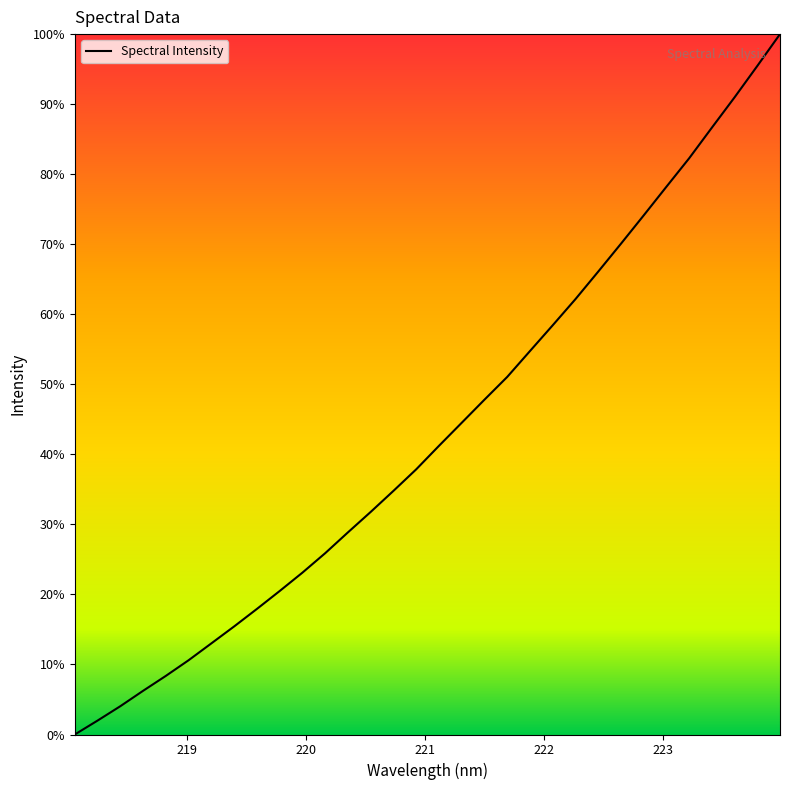

What is the greatest value displayed?

100.0